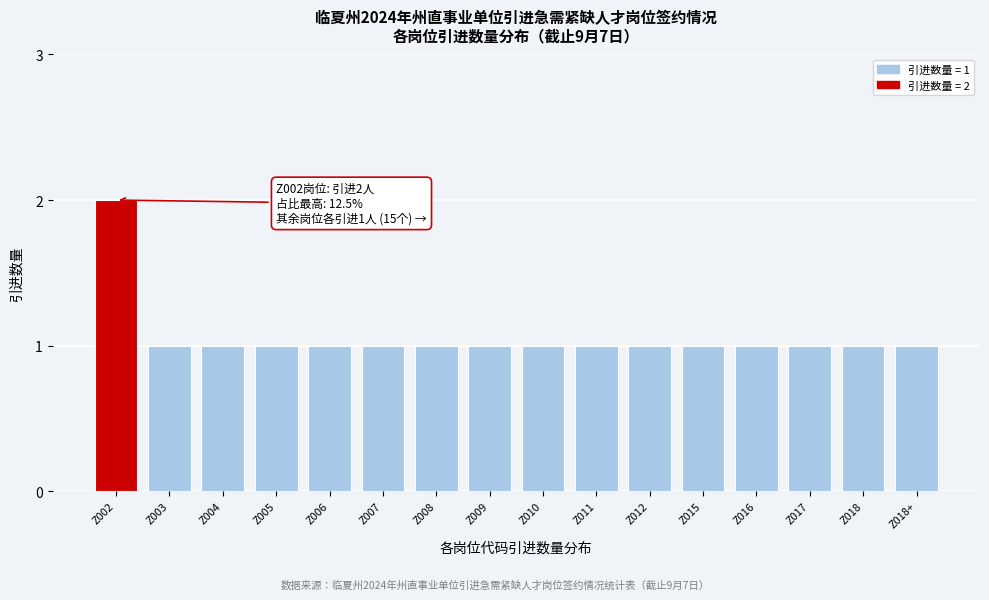

Reading right to left, list all the values displayed in this chart.

1	1	1	1	1	1	1	1	1	1	1	1	1	1	1	2